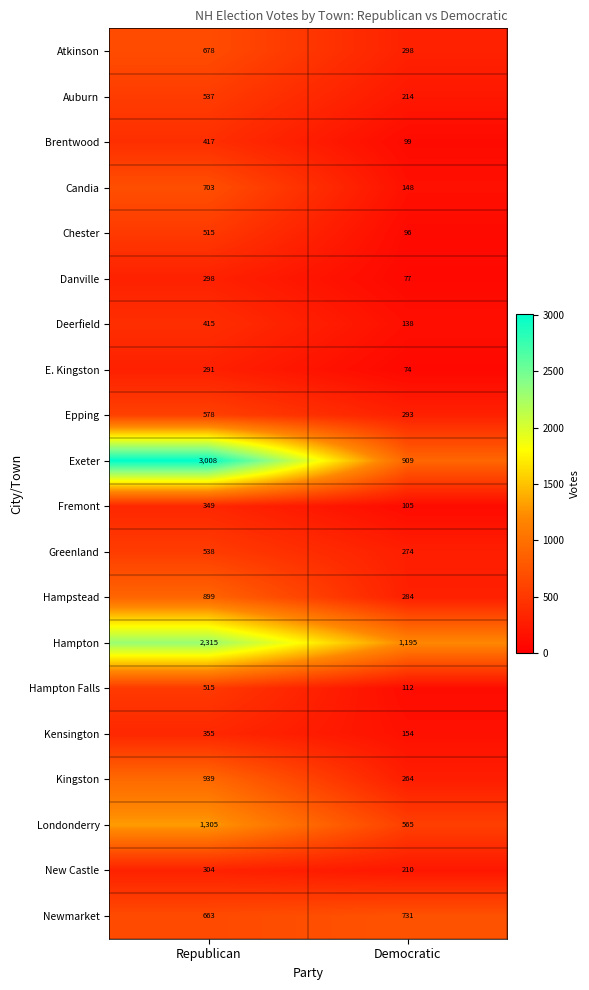

Which label corresponds to the smallest value in the chart?

Democratic